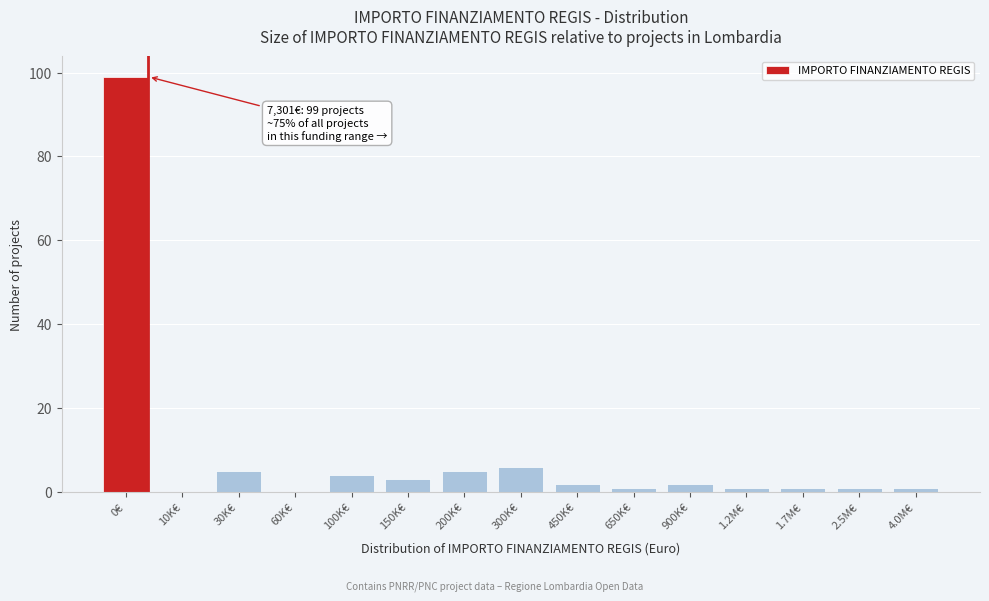

Reading left to right, transcribe all the data shown in this chart.

0€=99	10K€=0	30K€=5	60K€=0	100K€=4	150K€=3	200K€=5	300K€=6	450K€=2	650K€=1	900K€=2	1.2M€=1	1.7M€=1	2.5M€=1	4.0M€=1